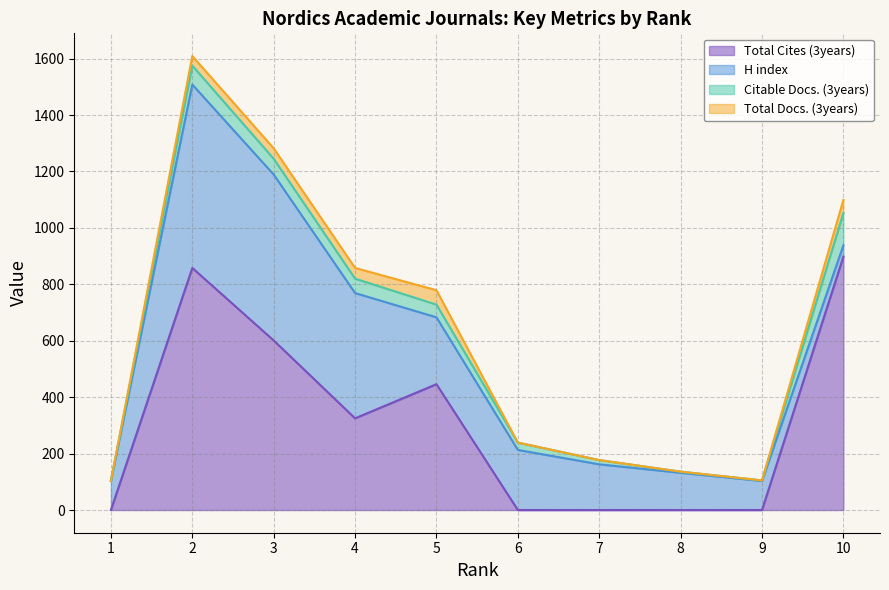

Which series has the widest spread of values?

Total Cites (3years)